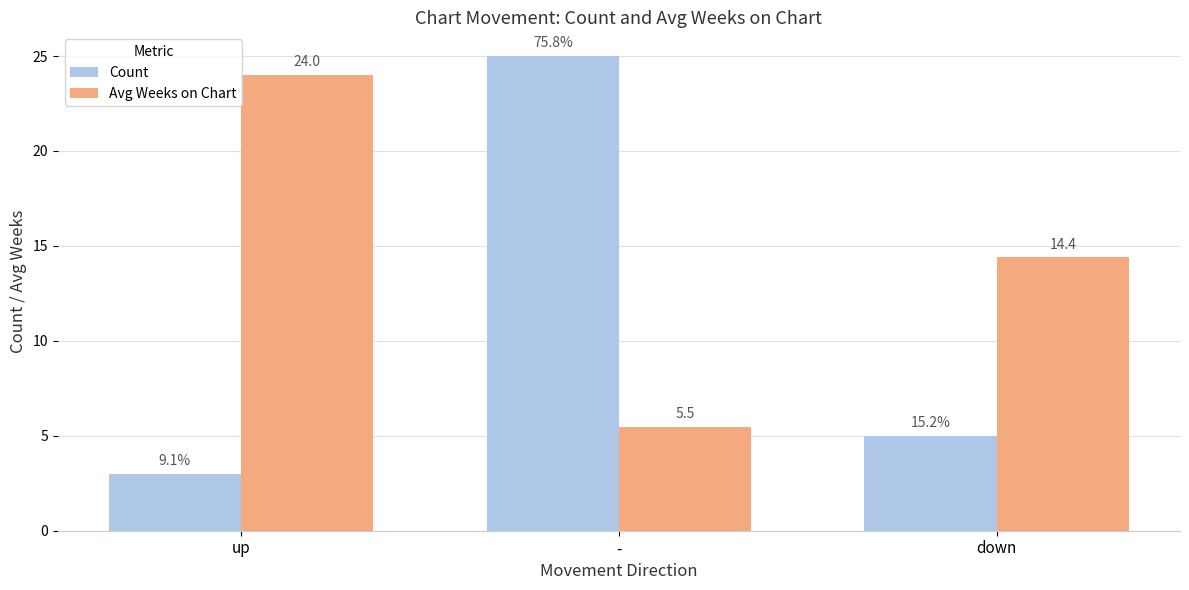

What is the label of the 1st bar from the right?

down